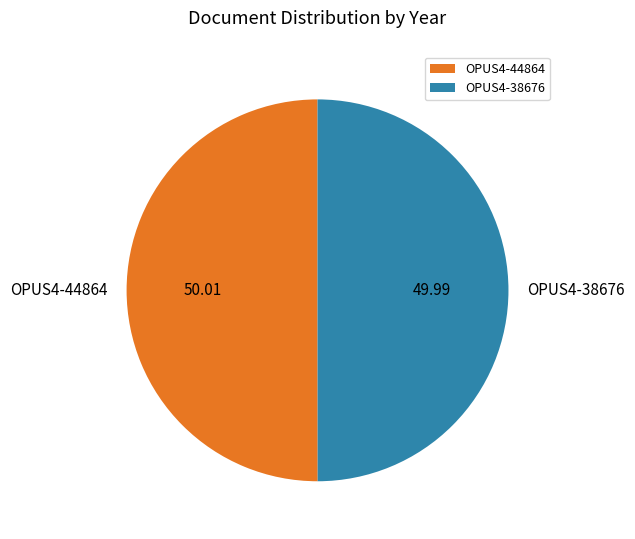

Approximately how many times larger is the value at OPUS4-38676 compared to OPUS4-44864?

1.0